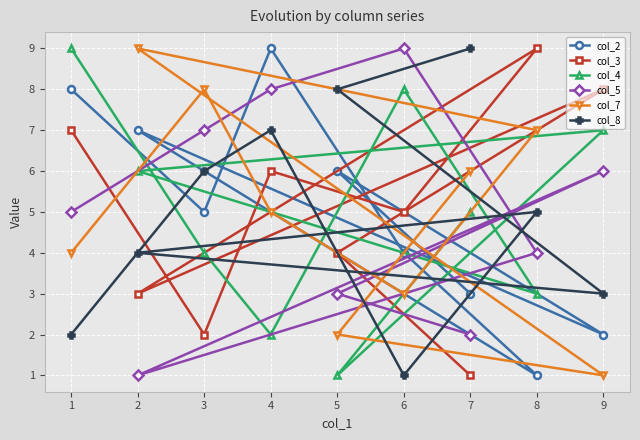

What is the difference between the col_3 values at 6 and 1?

2